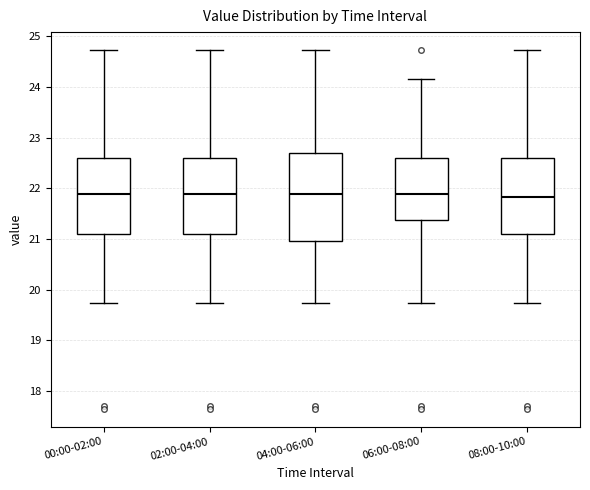

Which box is the tallest, from its lower edge to its upper edge?

04:00-06:00